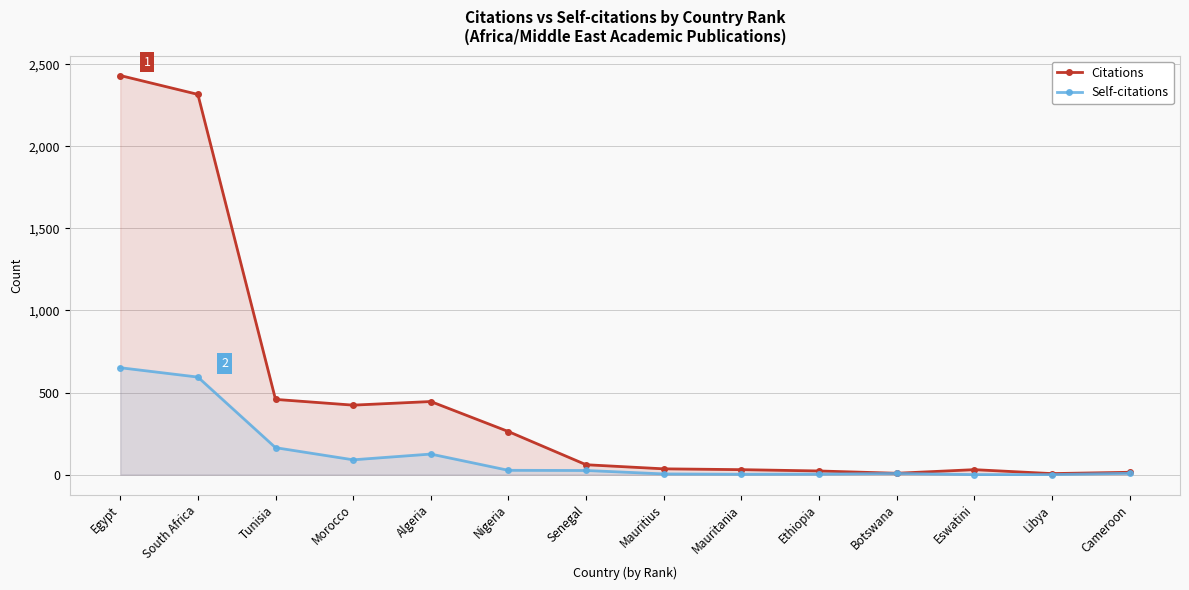

True or false: Self-citations and Citations intersect in this chart.

False